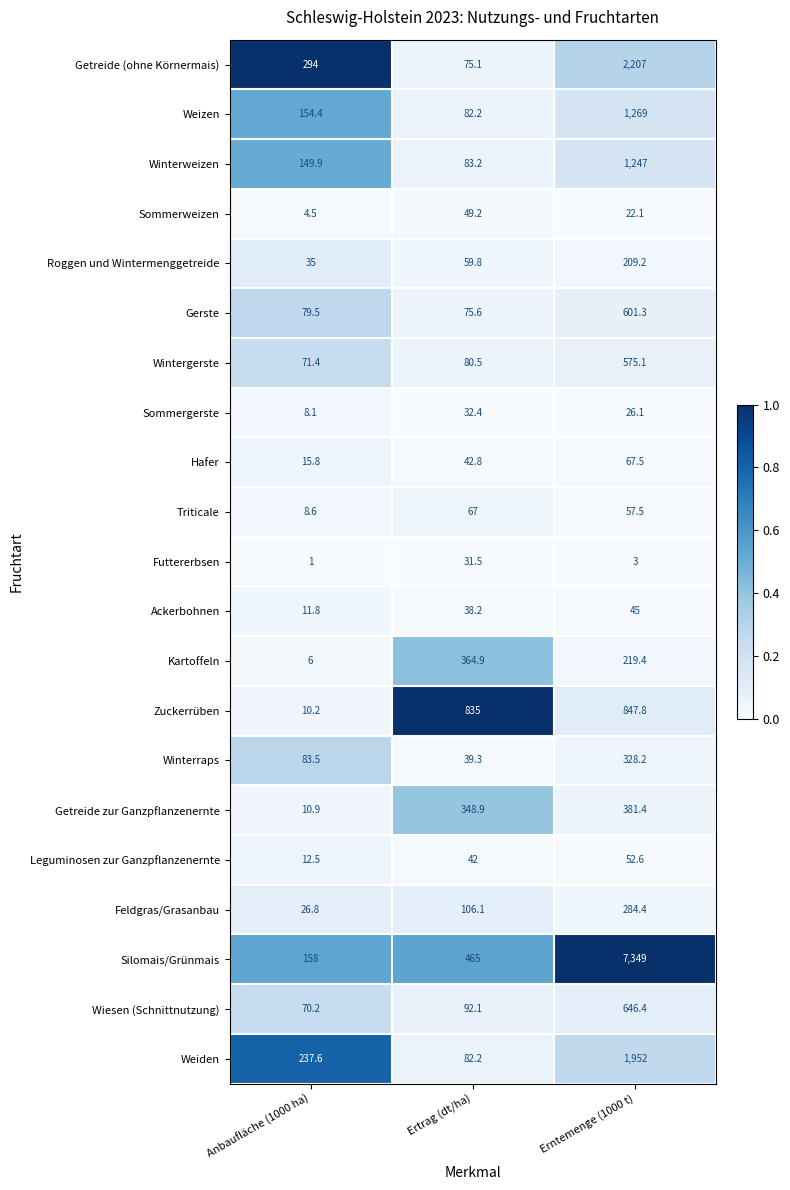

At which category is the sum across all series the highest?

Erntemenge (1000 t)